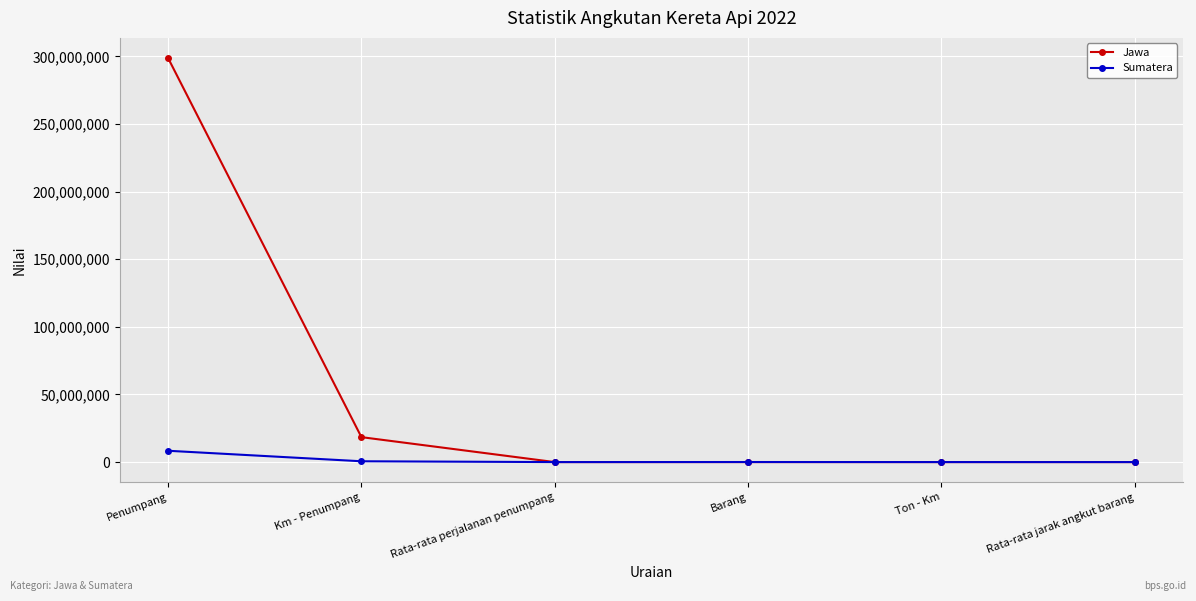

True or false: Jawa has more than 1 points higher than both neighbors.

False